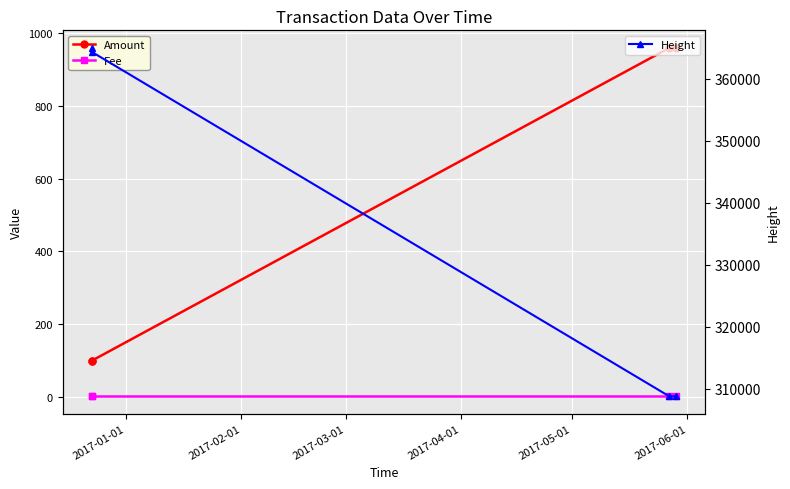

What is the value of the Height point at the 3rd from the left?

308847